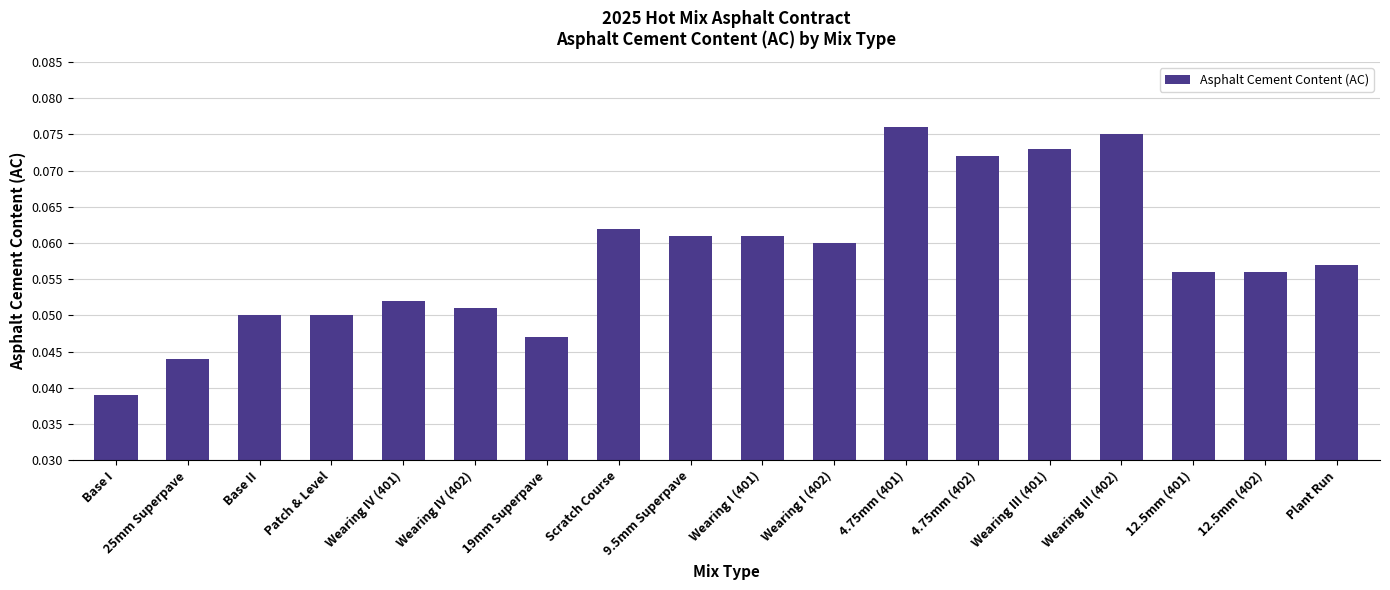

Does the chart contain stacked bars?

No